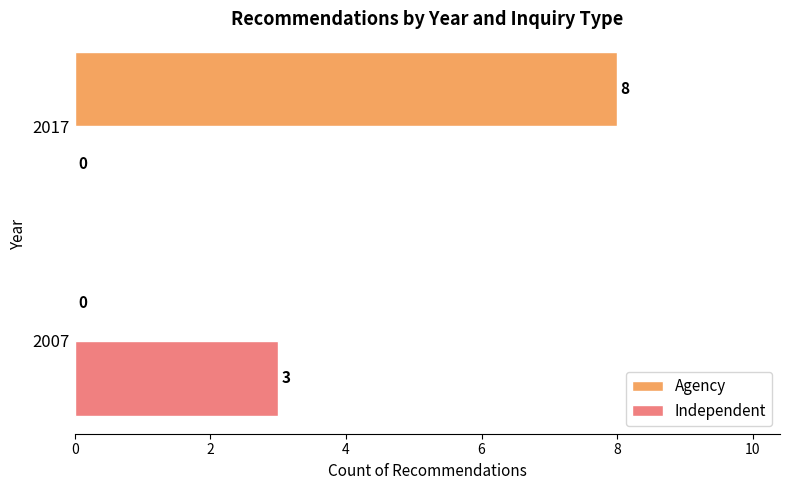

What is the total value across all series at 2007?

3